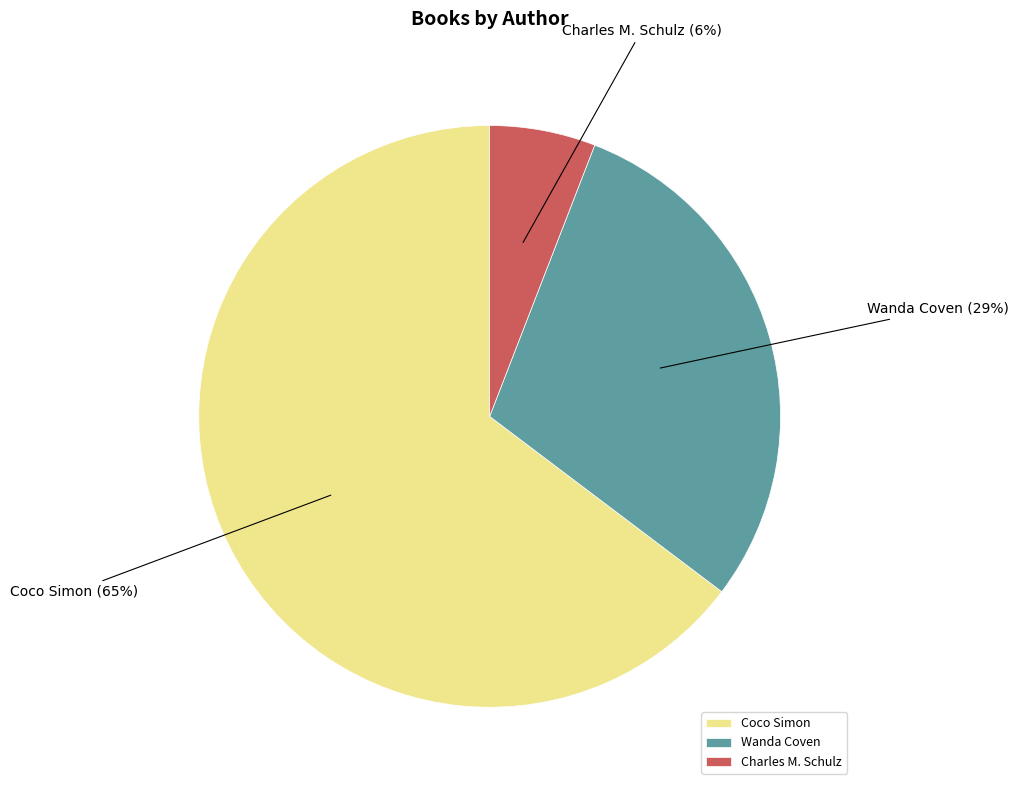

Do Charles M. Schulz and Coco Simon together represent more than half of the pie?

Yes